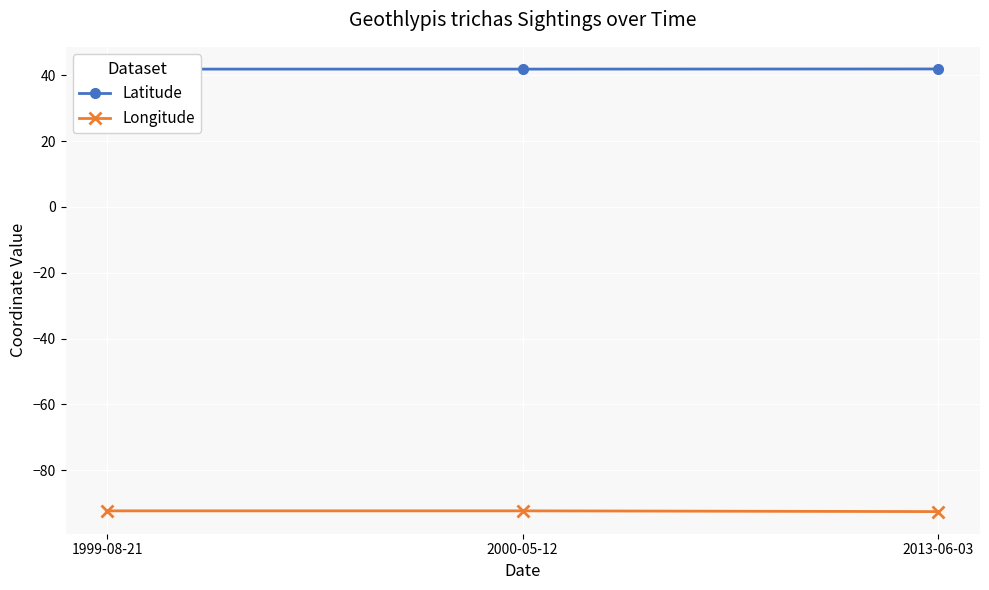

Reading left to right, extract all data points from this chart.

Latitude: 1999-08-21=41.9	2000-05-12=41.9	2013-06-03=42.0
Longitude: 1999-08-21=-92.4	2000-05-12=-92.4	2013-06-03=-92.6